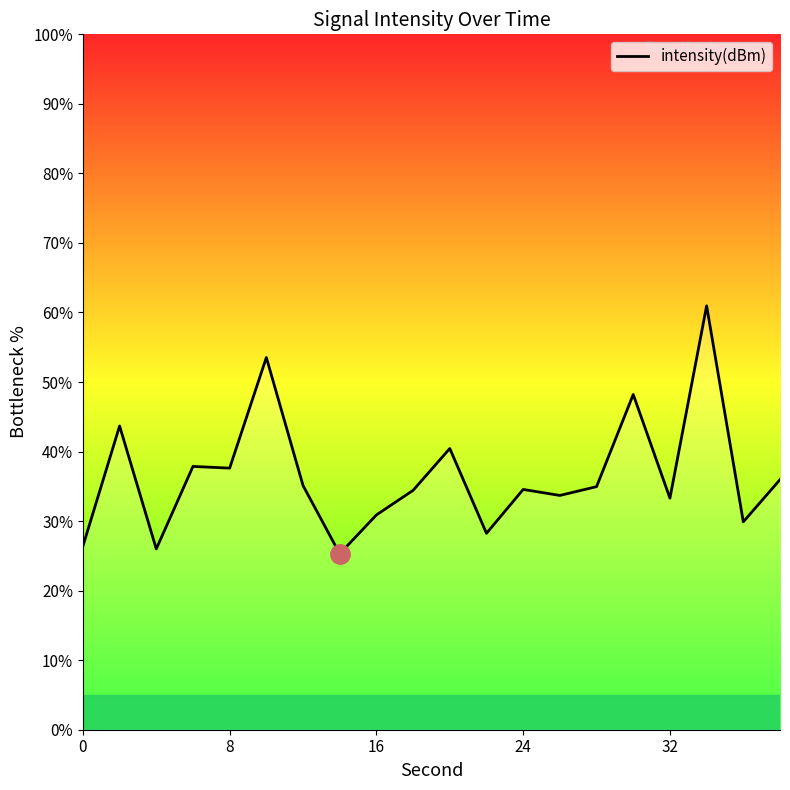

What is the greatest value displayed?

61.0